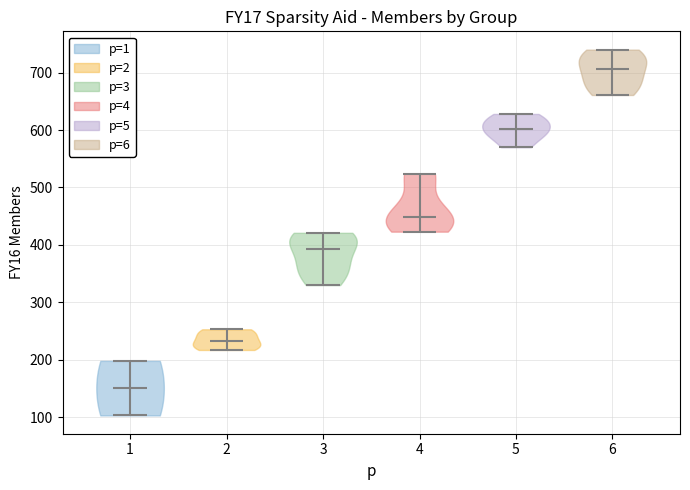

Reading left to right, read every violin against the y-axis: where its median line is, and the lowest and highest points it reaches. The values are not printed on the chart, so give them approximately, as read against the axis.

1: median line 150, lowest point 100, highest point 200
2: median line 230, lowest point 220, highest point 250
3: median line 390, lowest point 330, highest point 420
4: median line 450, lowest point 420, highest point 520
5: median line 600, lowest point 570, highest point 630
6: median line 710, lowest point 660, highest point 740